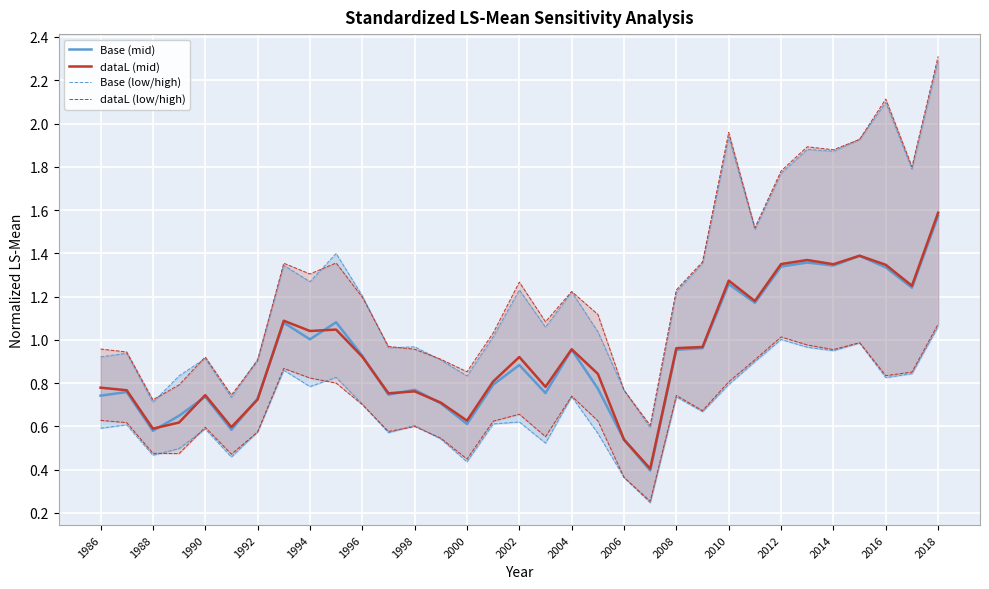

What position from the left is 2000?

8